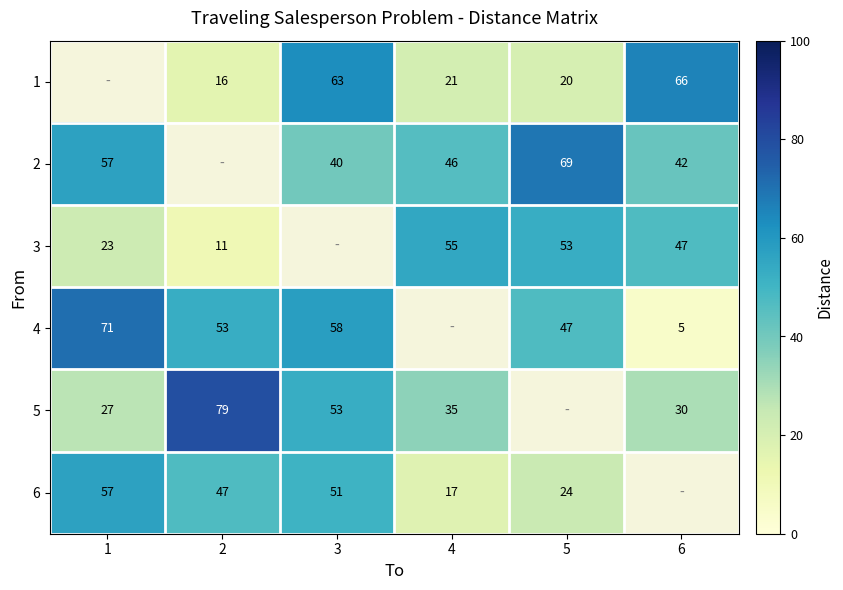

What is the sum of the 5 values at 4 and 6?

65